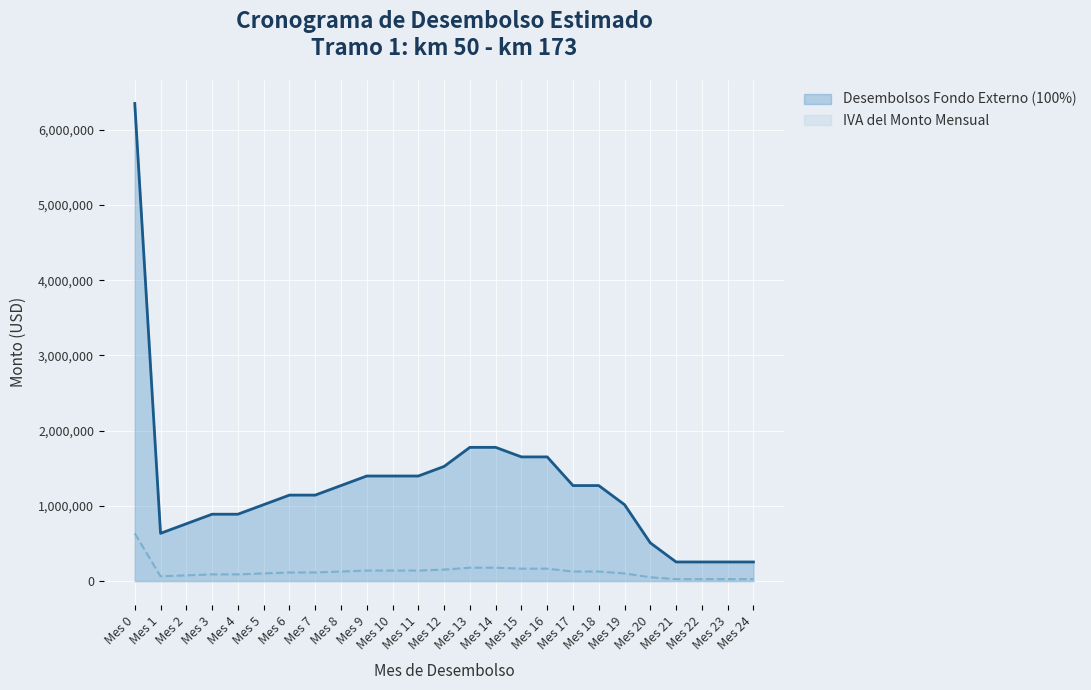

At which category does IVA del Monto Mensual reach its first local valley?

Mes 1